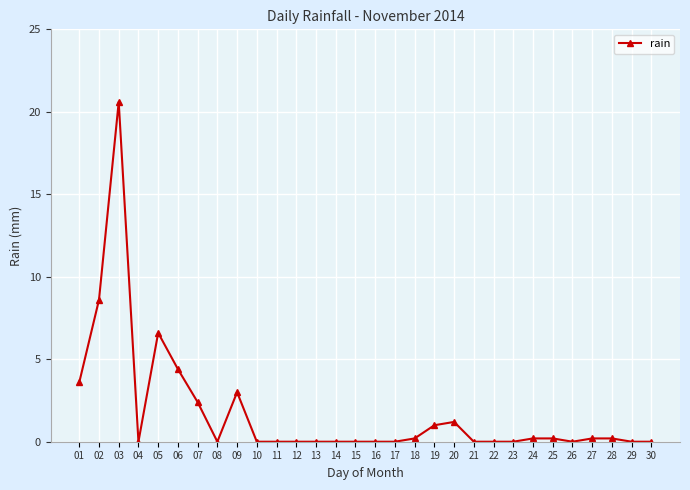

What is the maximum value shown in the chart?

20.6